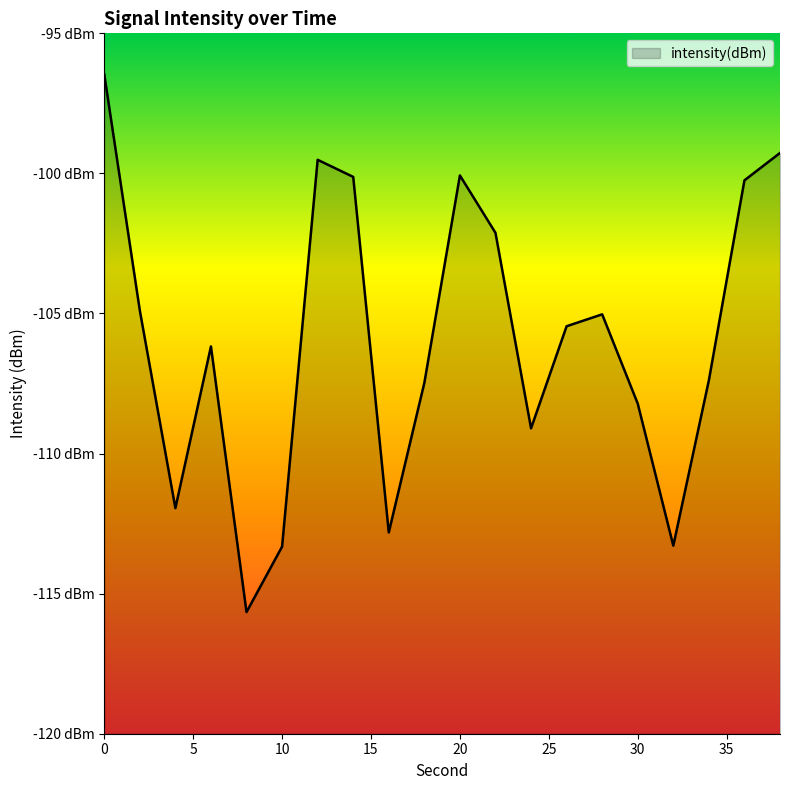

List the labels in order of value, largest first.

0, 38, 12, 20, 14, 36, 22, 2, 28, 26, 6, 34, 18, 30, 24, 4, 16, 32, 10, 8